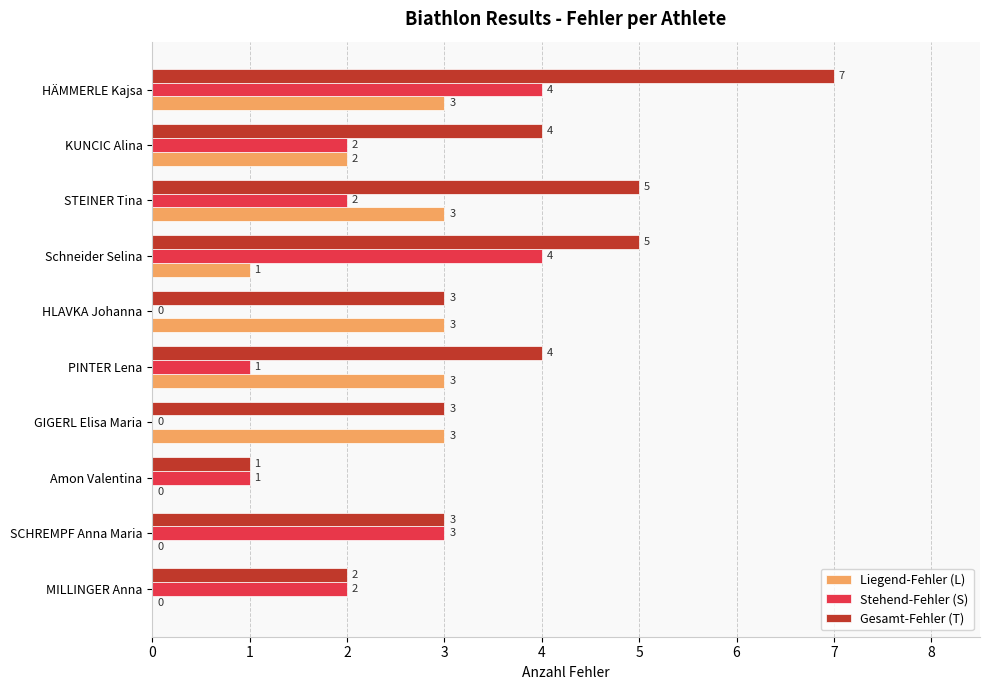

What is the sum of the Liegend-Fehler (L) values at SCHREMPF Anna Maria and PINTER Lena?

3